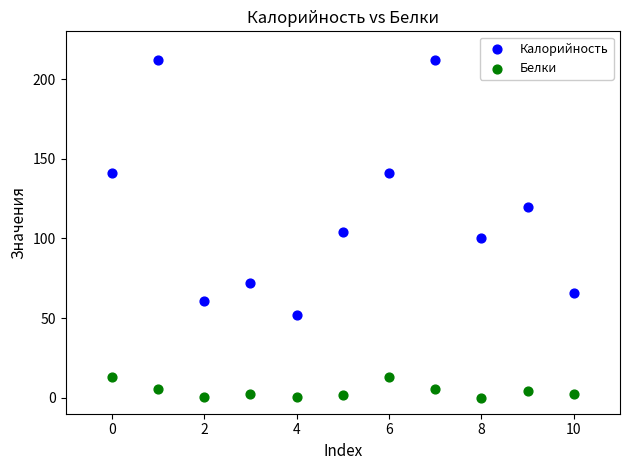

Which series contains the lowest Y value?

Белки